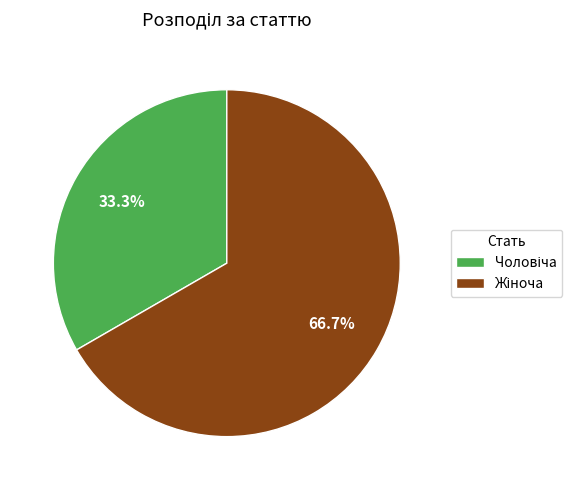

Is there a majority slice in this chart?

Yes